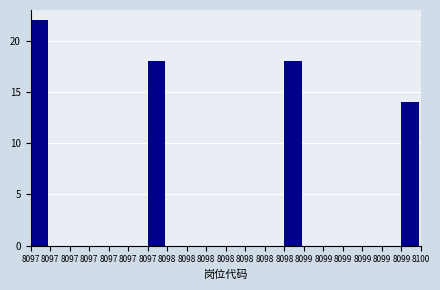

Count the number of categories in the chart.

20